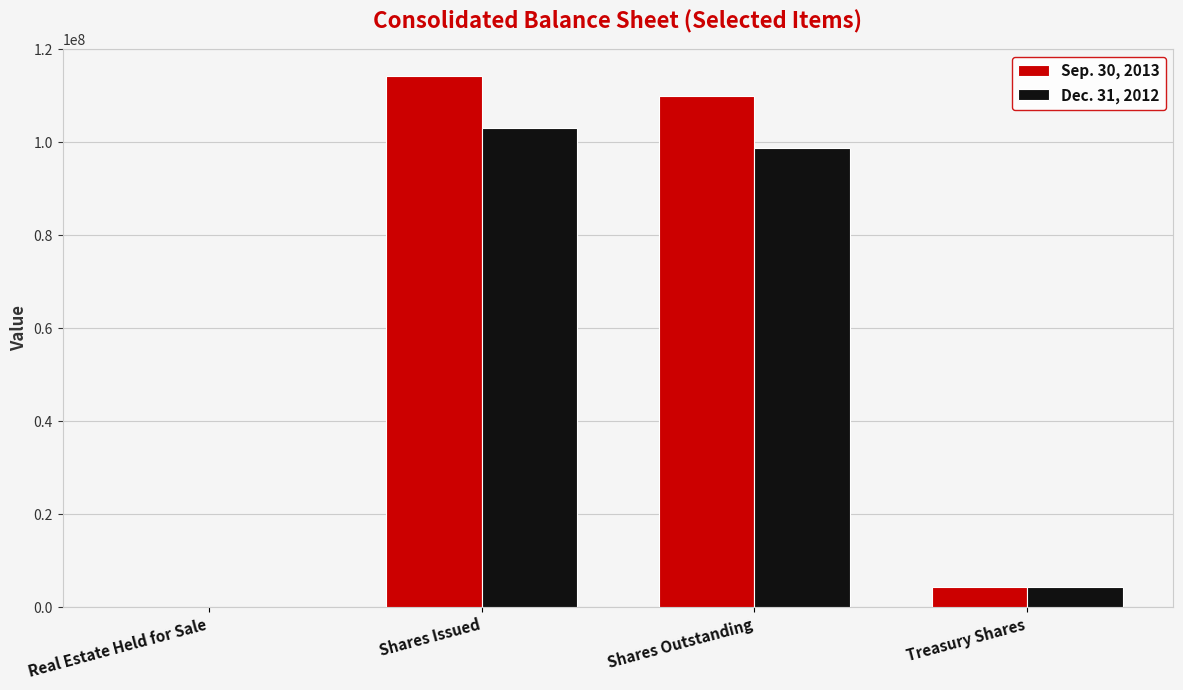

The value of Sep. 30, 2013 at Treasury Shares is 4324114. True or false?

True